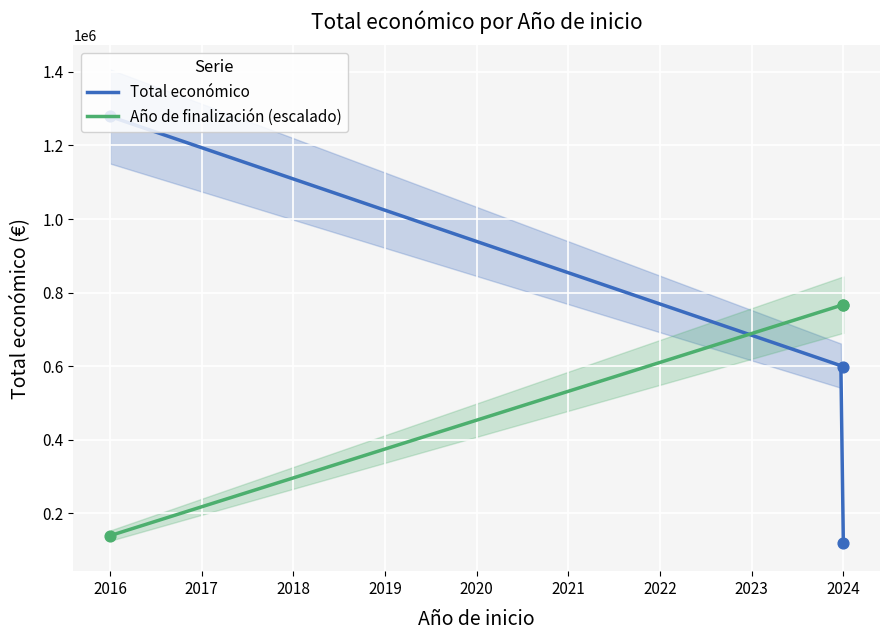

What is the change in value from 2016 to 2024?

-679654